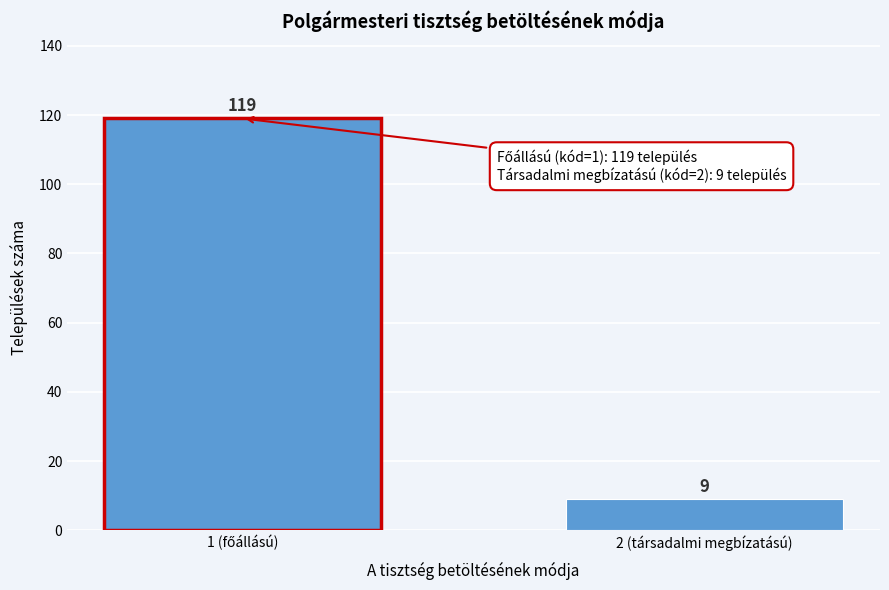

Reading left to right, transcribe all the data shown in this chart.

119	9